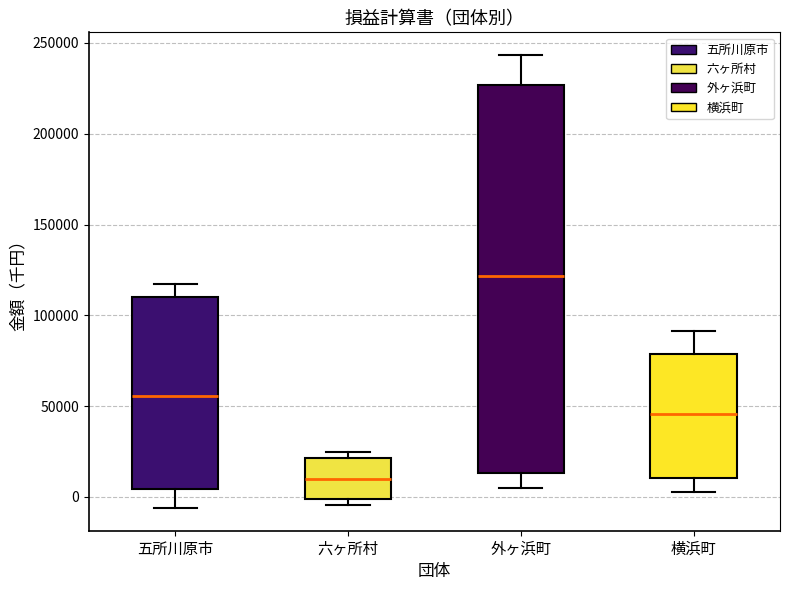

Reading left to right, read every box against the y-axis: the position of its median line, the range the box covers, and the ends of its whiskers. The values are not printed on the chart, so give them approximately, as read against the axis.

五所川原市: median 55000, box 5000 to 110000, whiskers -5000 to 115000
六ヶ所村: median 10000, box 0 to 20000, whiskers -5000 to 25000
外ヶ浜町: median 120000, box 15000 to 225000, whiskers 5000 to 245000
横浜町: median 45000, box 10000 to 80000, whiskers 5000 to 90000